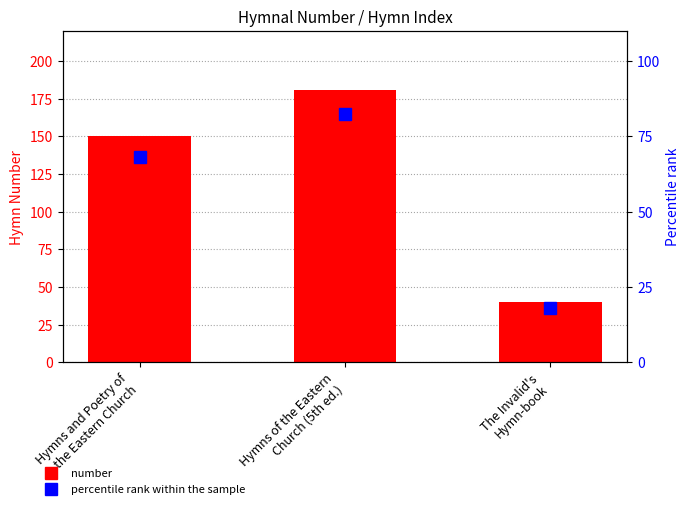

The value of percentile rank within the sample at Hymns of the Eastern
Church (5th ed.) is 82.3. True or false?

True